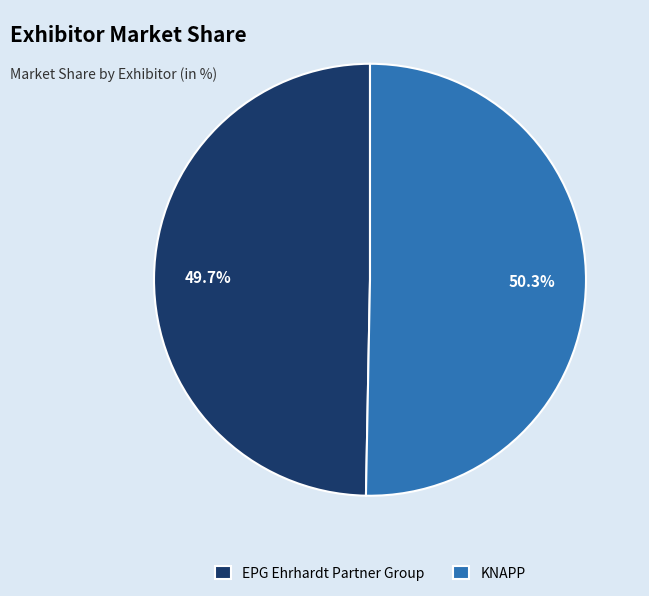

Is there any slice that represents more than half of the pie?

Yes